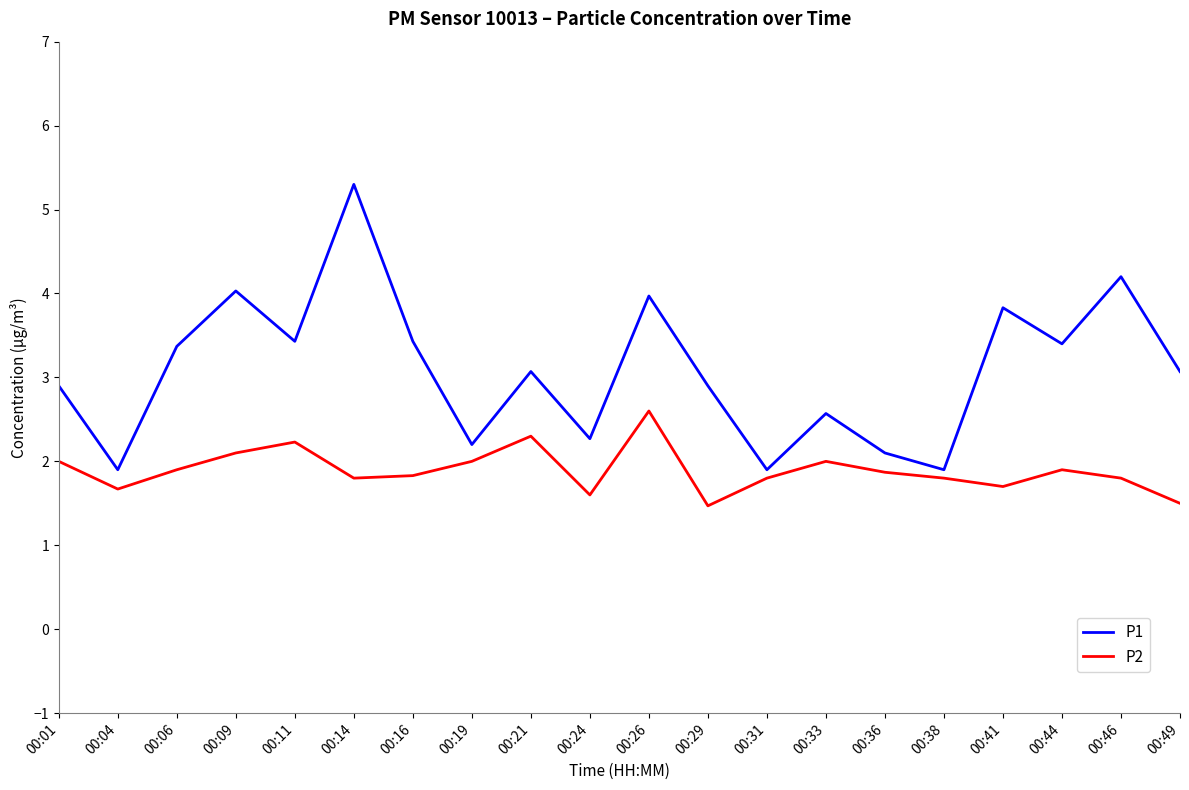

Rank the series by their average value, from lowest to highest.

P2, P1